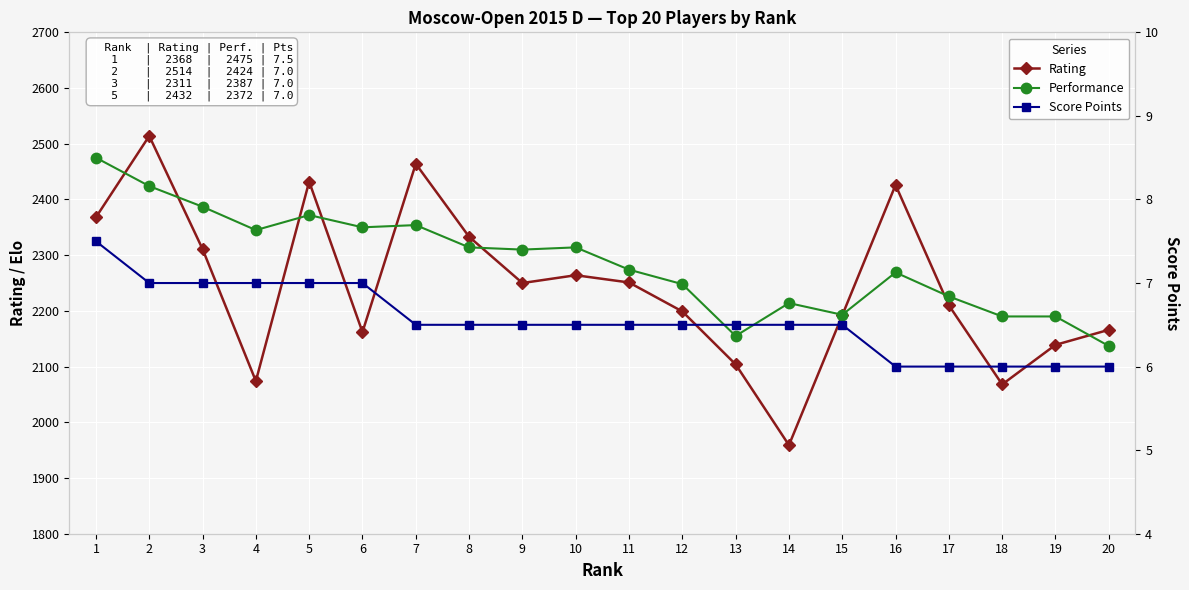

Reading left to right, what are all the values shown in this chart?

Rating: 1=2368.0	2=2514.0	3=2311.0	4=2074.0	5=2432.0	6=2162.0	7=2464.0	8=2333.0	9=2250.0	10=2264.0	11=2251.0	12=2199.0	13=2104.0	14=1959.0	15=2192.0	16=2426.0	17=2210.0	18=2068.0	19=2139.0	20=2166.0
Performance: 1=2475.0	2=2424.0	3=2387.0	4=2345.0	5=2372.0	6=2350.0	7=2354.0	8=2314.0	9=2310.0	10=2314.0	11=2274.0	12=2248.0	13=2155.0	14=2214.0	15=2193.0	16=2269.0	17=2226.0	18=2190.0	19=2190.0	20=2137.0
Score Points: 1=7.5	2=7.0	3=7.0	4=7.0	5=7.0	6=7.0	7=6.5	8=6.5	9=6.5	10=6.5	11=6.5	12=6.5	13=6.5	14=6.5	15=6.5	16=6.0	17=6.0	18=6.0	19=6.0	20=6.0